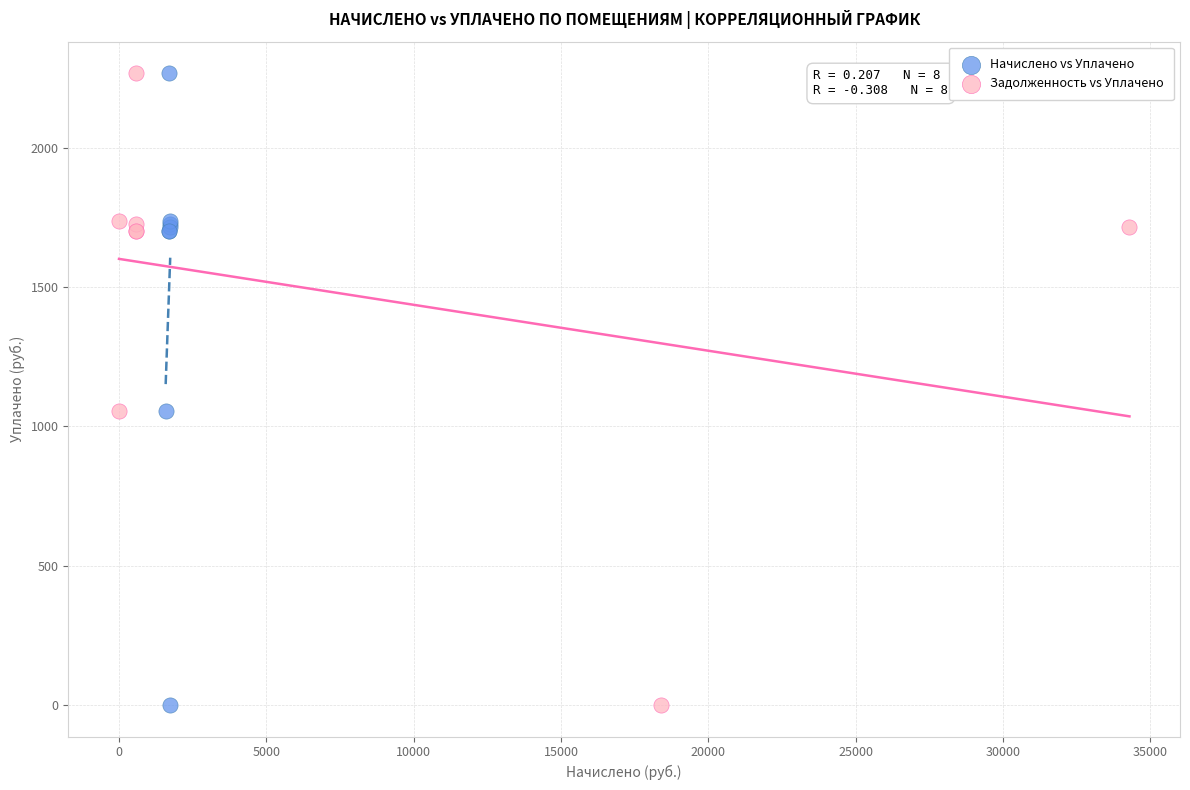

What are all the series names shown in the legend?

Начислено vs Уплачено, Задолженность vs Уплачено